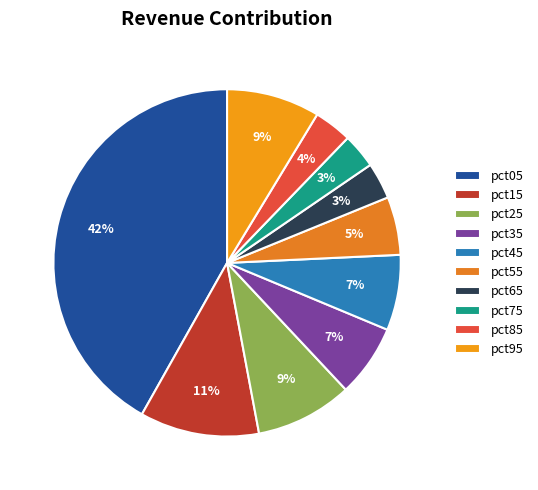

To the nearest percent, what is the difference between the largest and smallest slice percentages?

39%